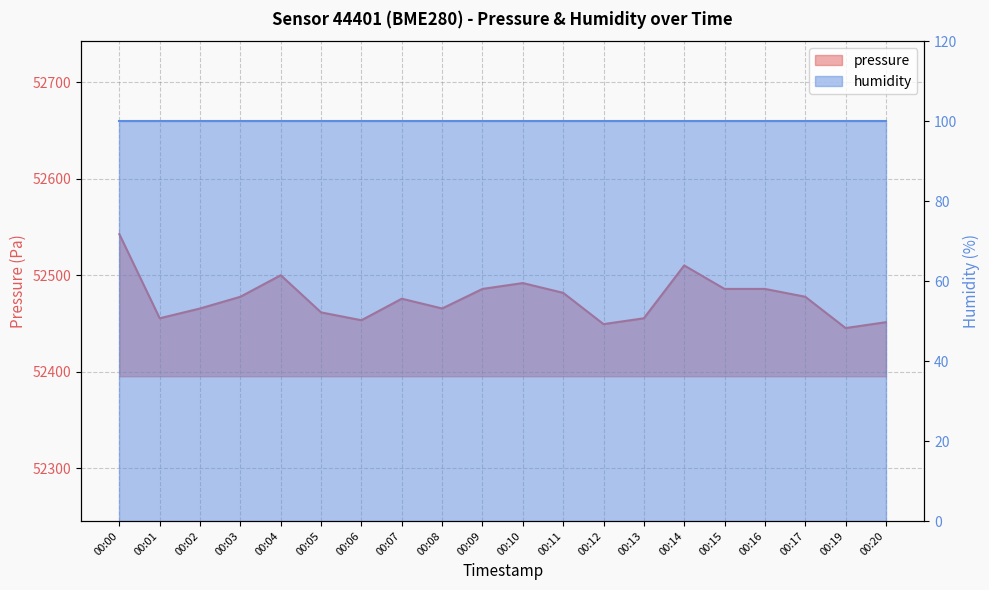

Does the chart display data point markers on the line(s)?

No